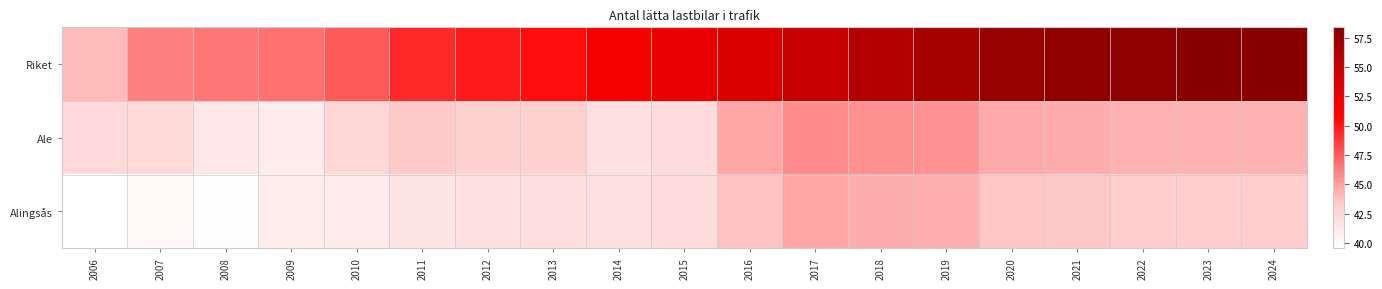

Which series has the largest range (max minus min)?

Riket